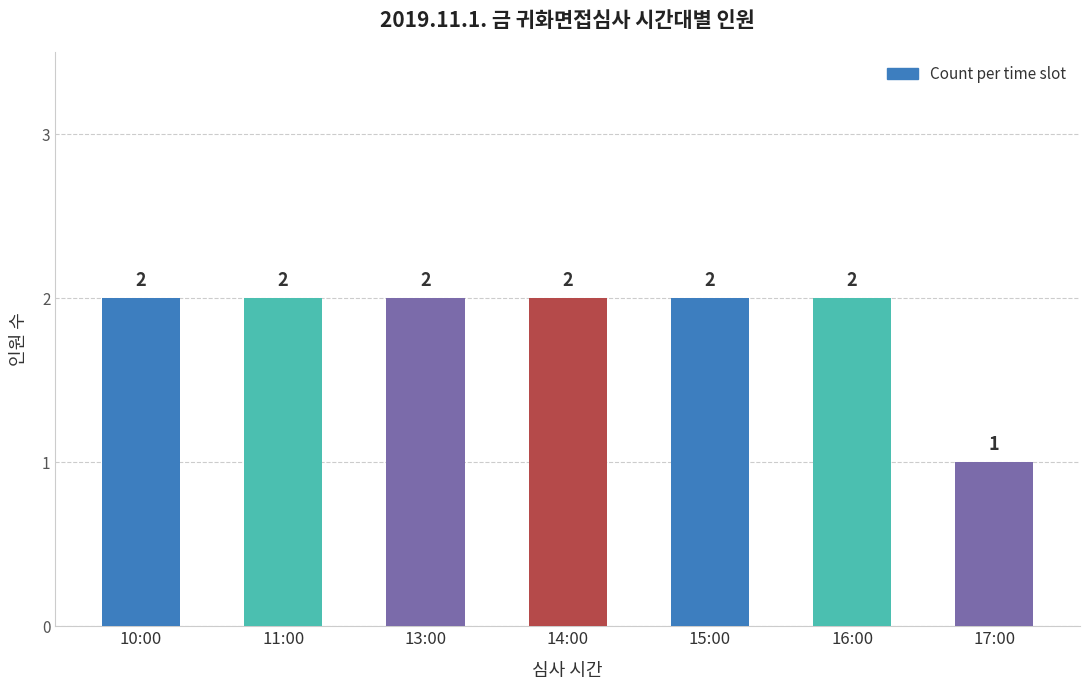

The value at 17:00 is 1. True or false?

True